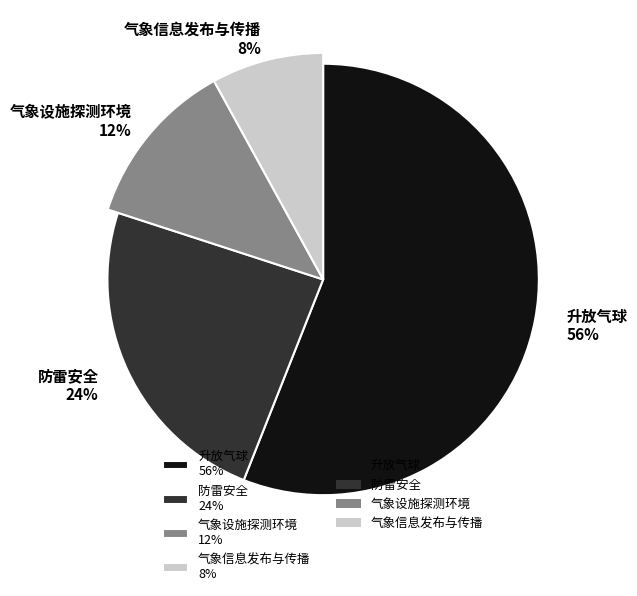

To the nearest percent, what is the difference between the largest and smallest slice percentages?

48%